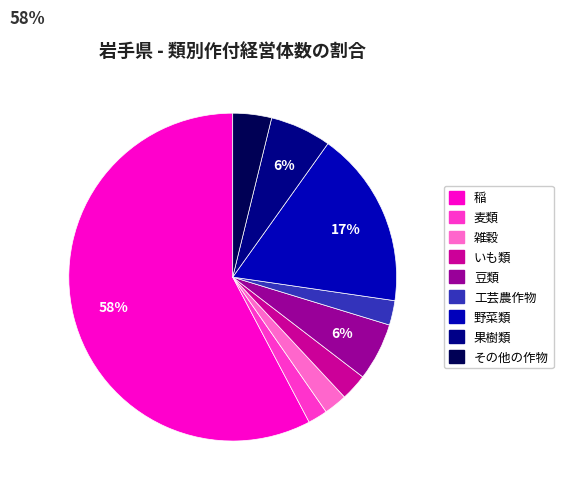

Is the sum of 野菜類 and いも類 greater than half?

No